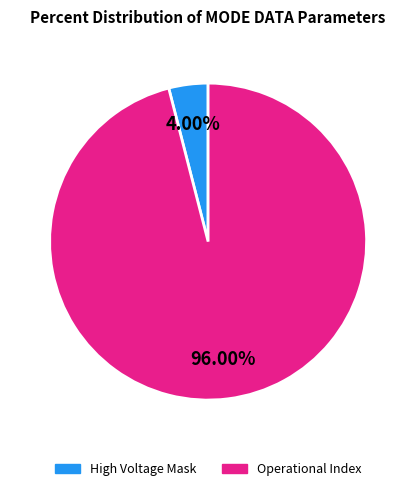

Is there a majority slice in this chart?

Yes